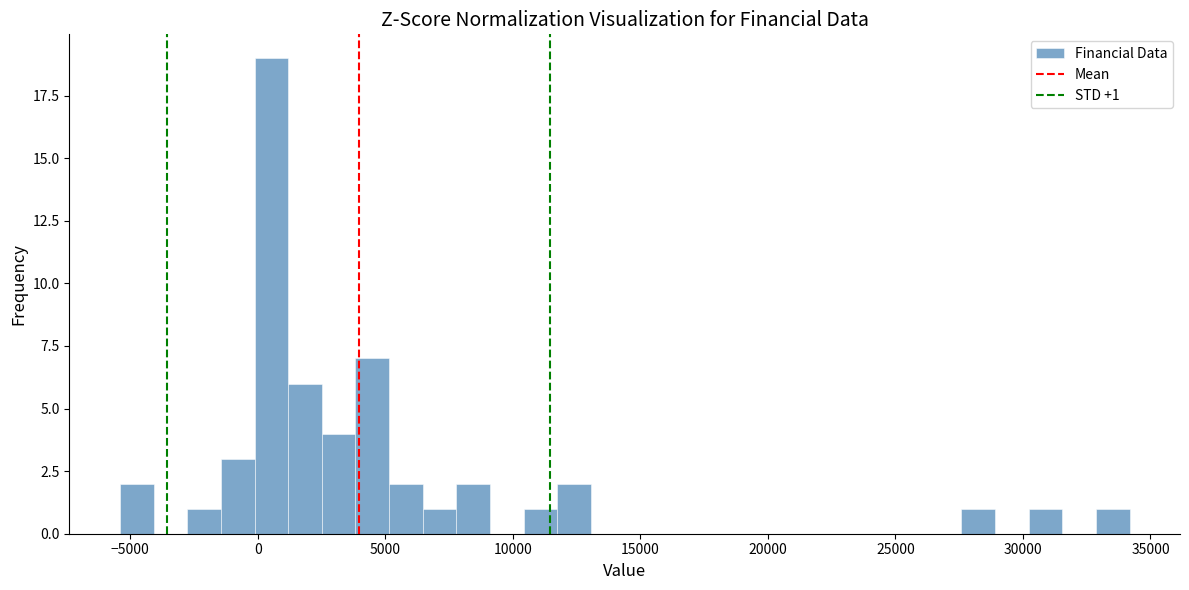

Around what value on the x-axis is the tallest bar? Give the approximate position of its centre, as read against the axis.

500